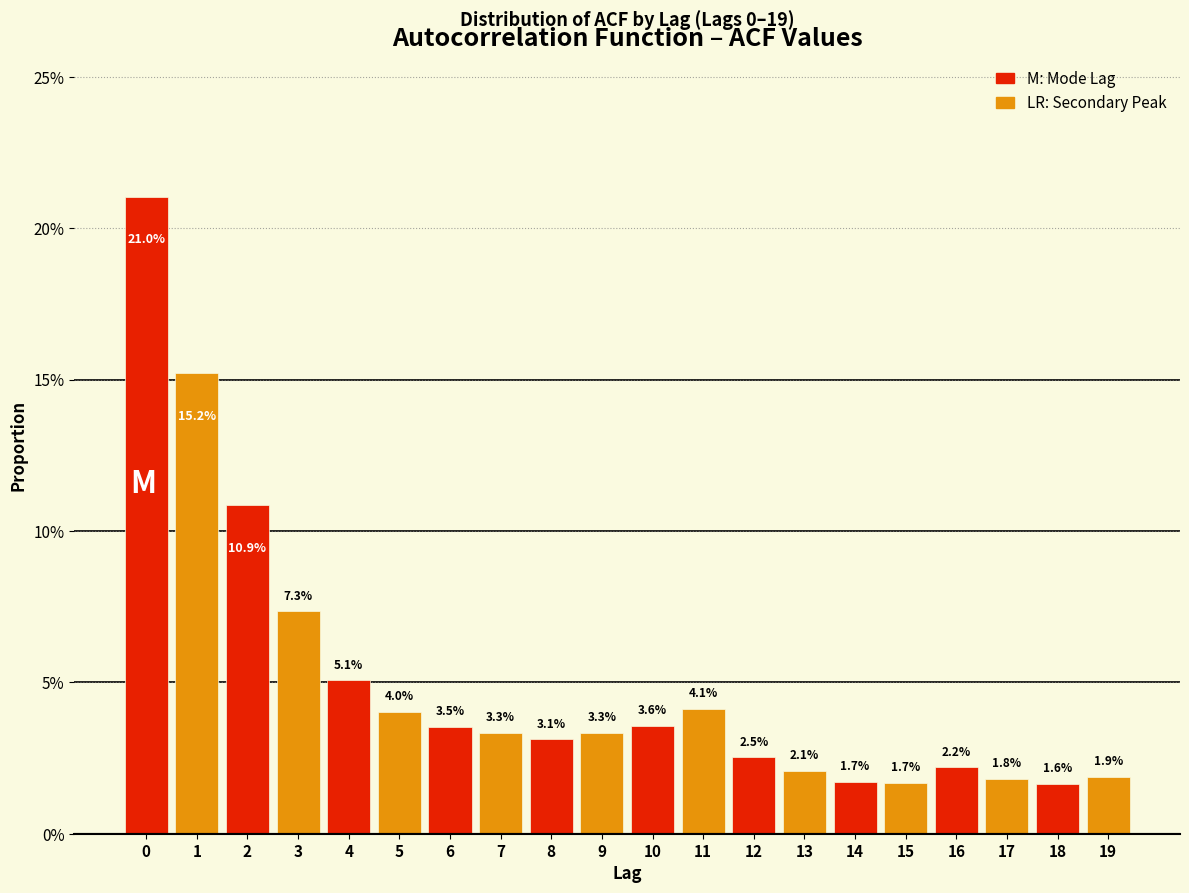

Does the chart contain any negative values?

No